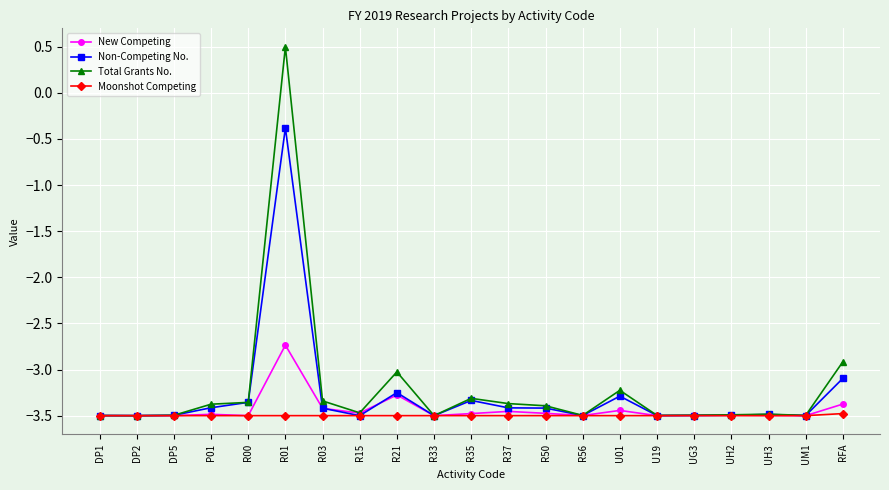

True or false: Total Grants No. has a value of -2.3 at DP5.

False